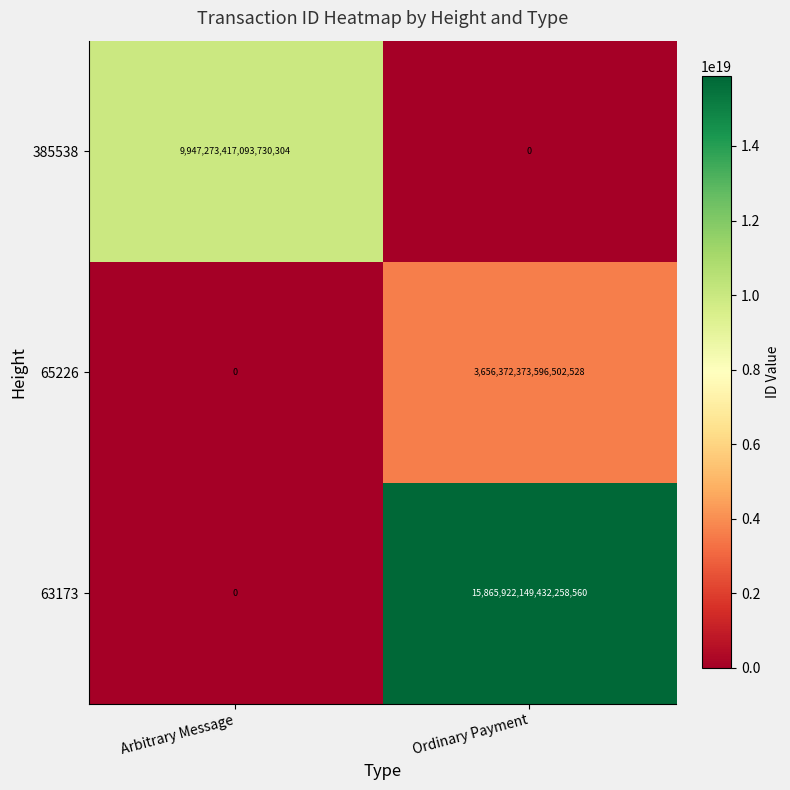

Rank the series by their maximum value, from lowest to highest.

65226, 385538, 63173